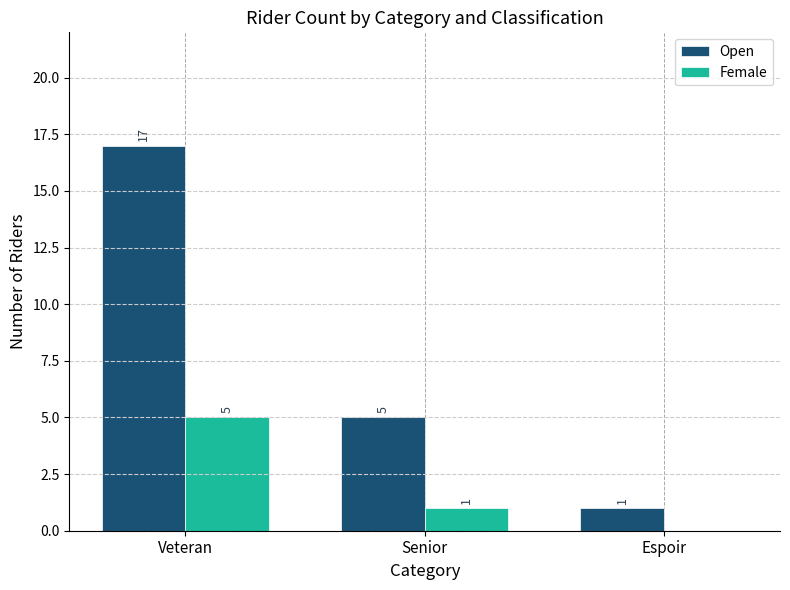

Which series changed the most between Veteran and Senior?

Open